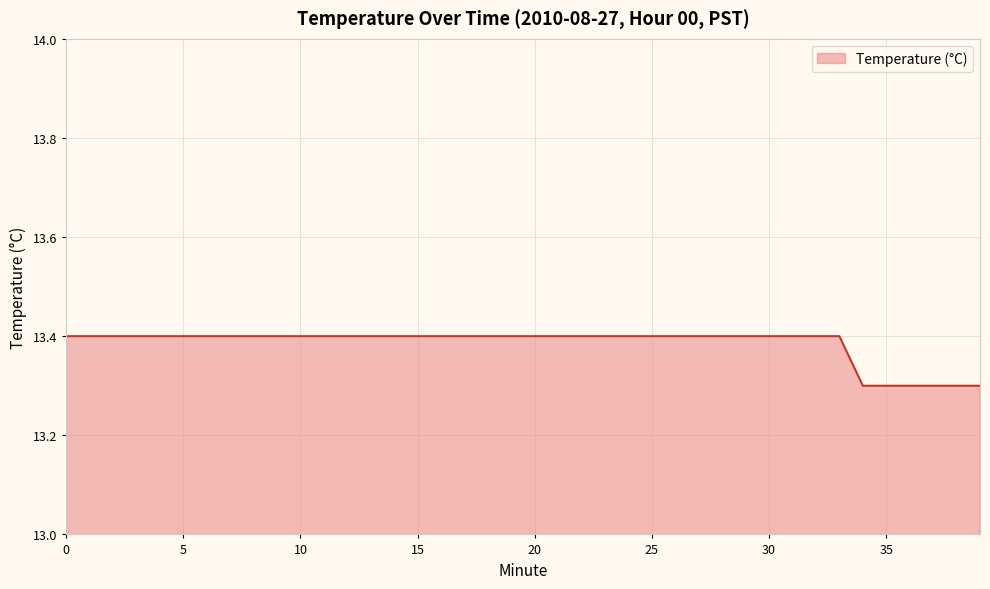

What is the minimum value shown in the chart?

13.3